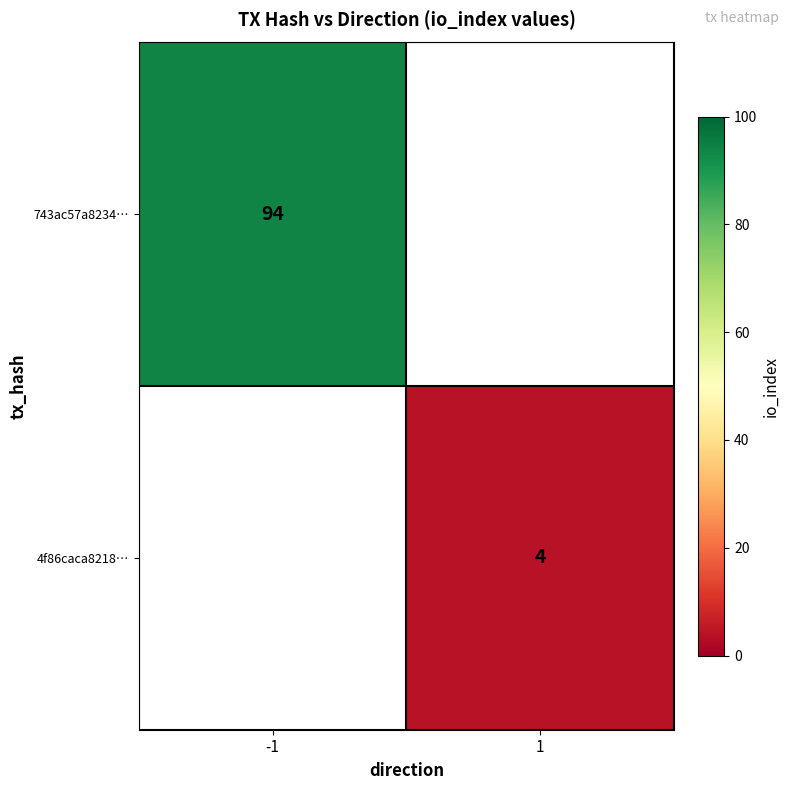

Which category has the highest value across all series?

-1